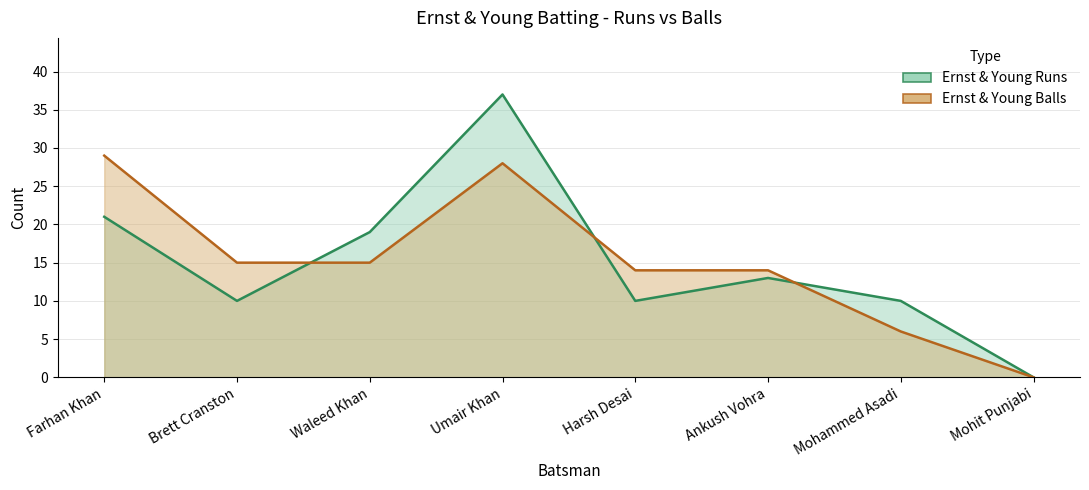

List the series in order of their peak value, lowest first.

Ernst & Young Balls, Ernst & Young Runs